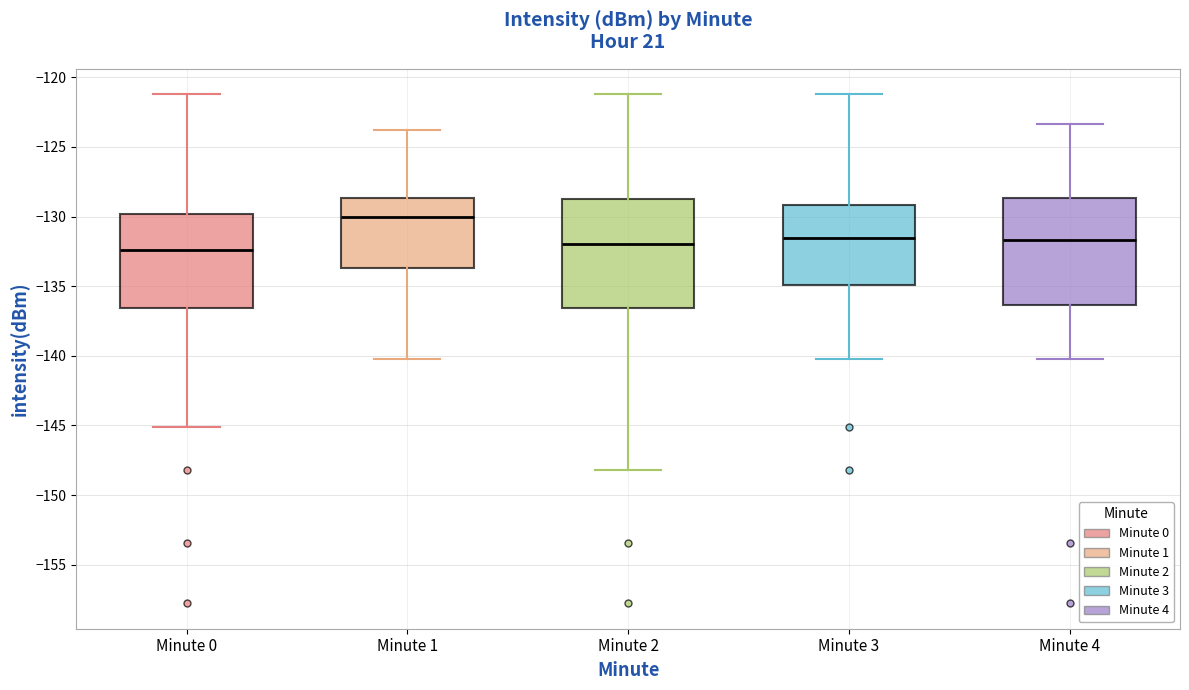

Where does the median line of the box for Minute 0 sit on the y-axis? The values are not printed on the chart, so give them approximately, as read against the axis.

-132.5